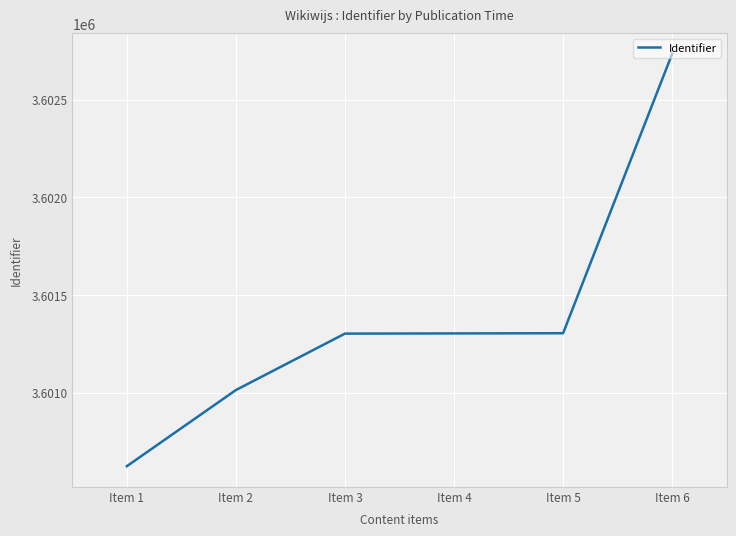

Is it true that the value at Item 2 is 1332288?

False